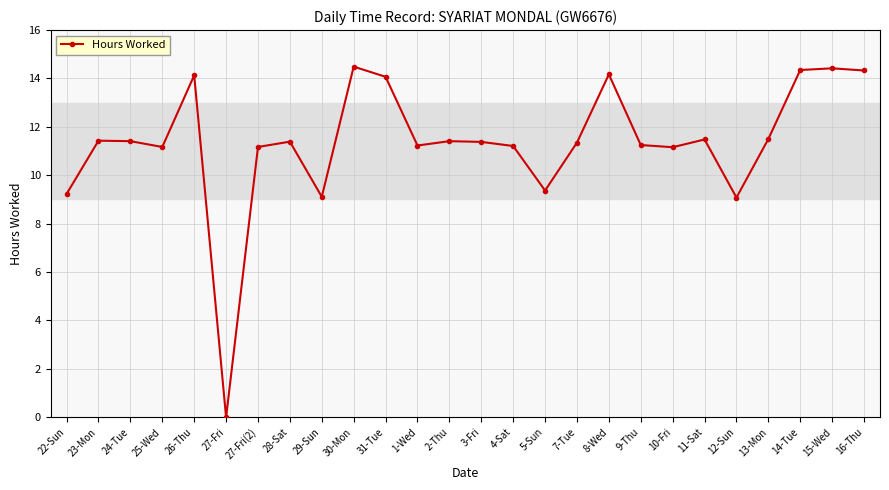

What is the difference between the maximum and minimum values?

14.5